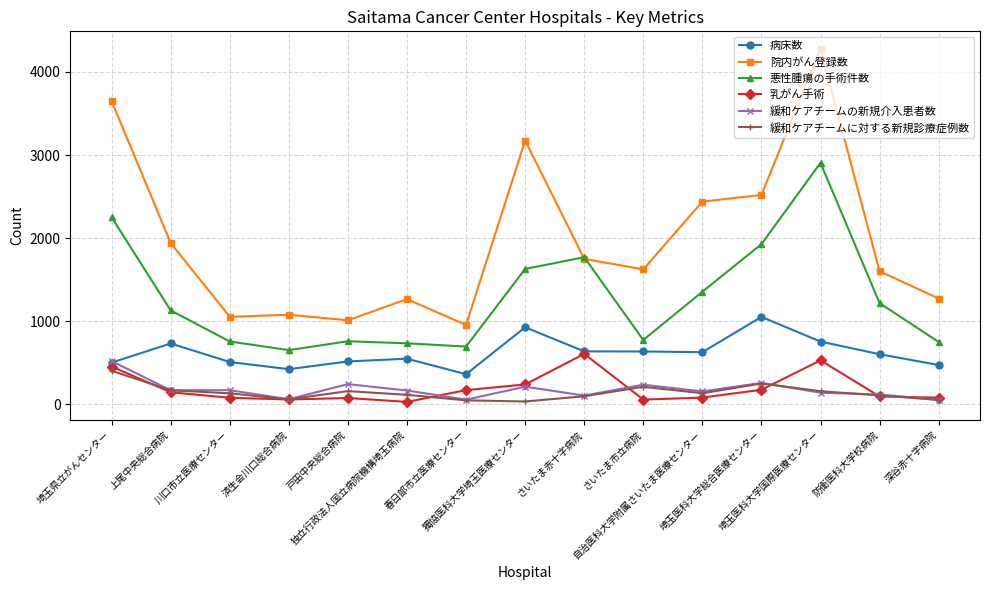

Which series has the widest spread of values?

院内がん登録数